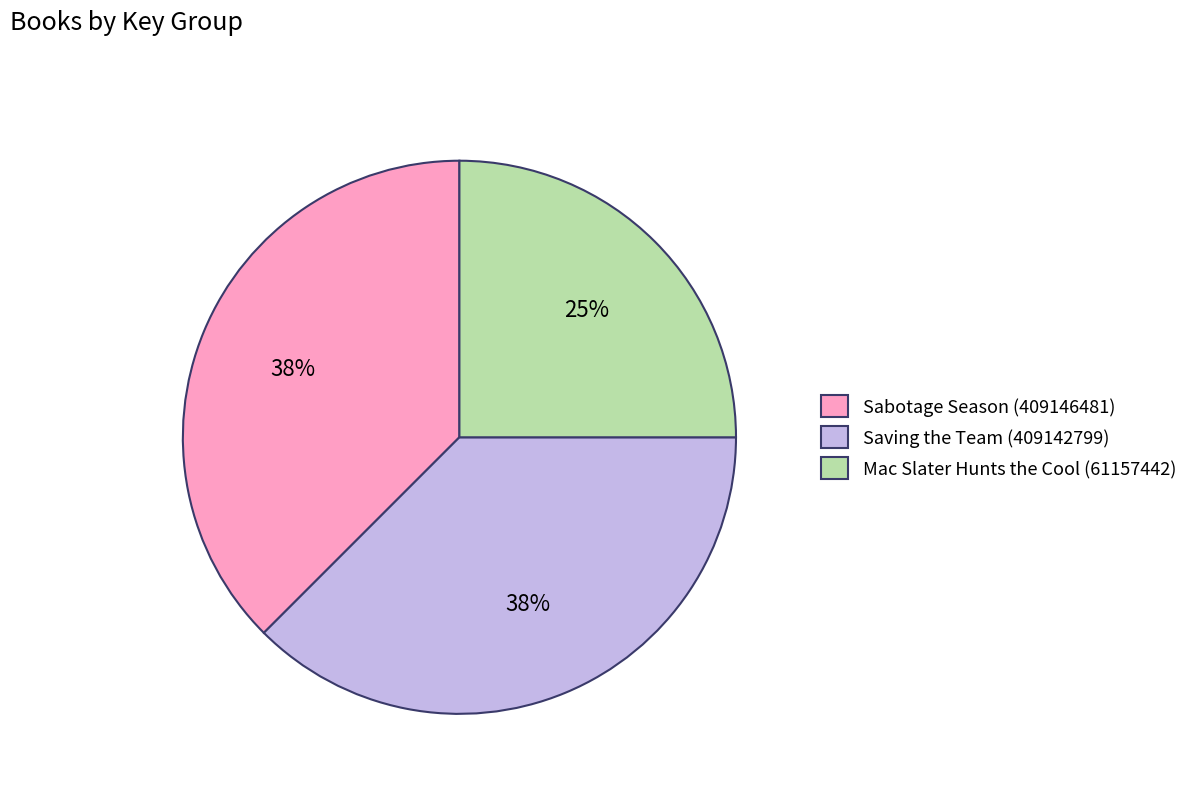

Does Sabotage Season (409146481) represent more than half of the total?

No